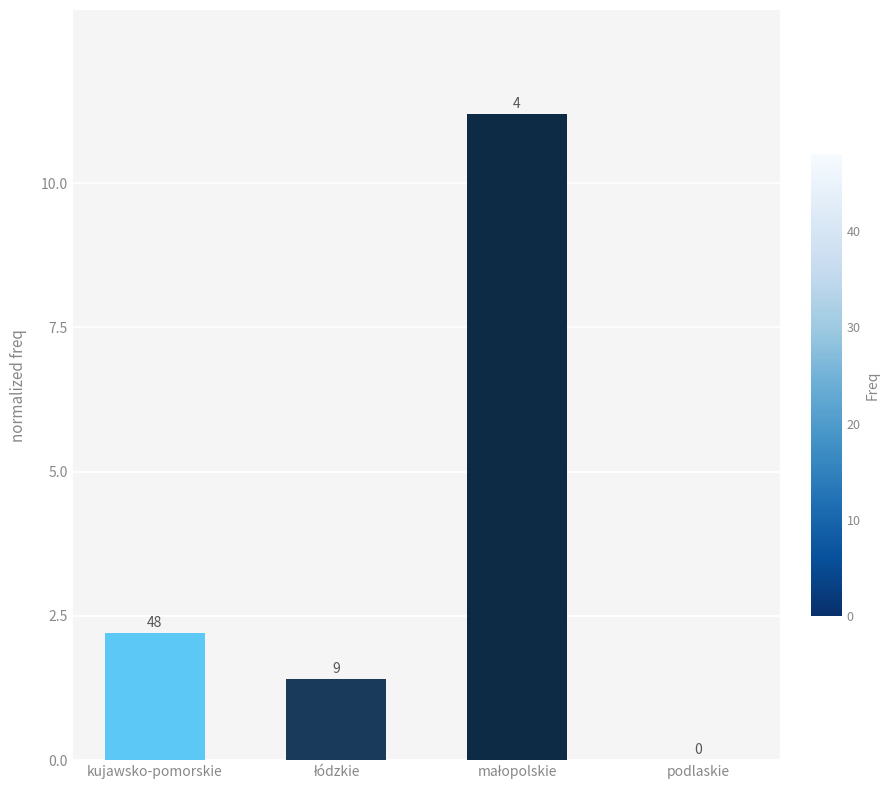

Reading left to right, transcribe all the data shown in this chart.

2.2	1.4	11.2	0.0